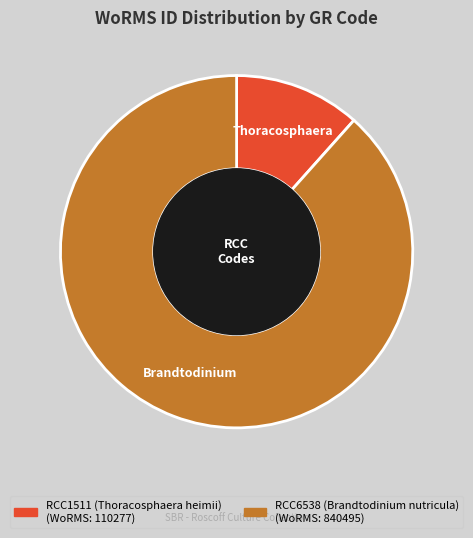

Which category has the biggest portion of the pie?

RCC6538 (Brandtodinium nutricula)